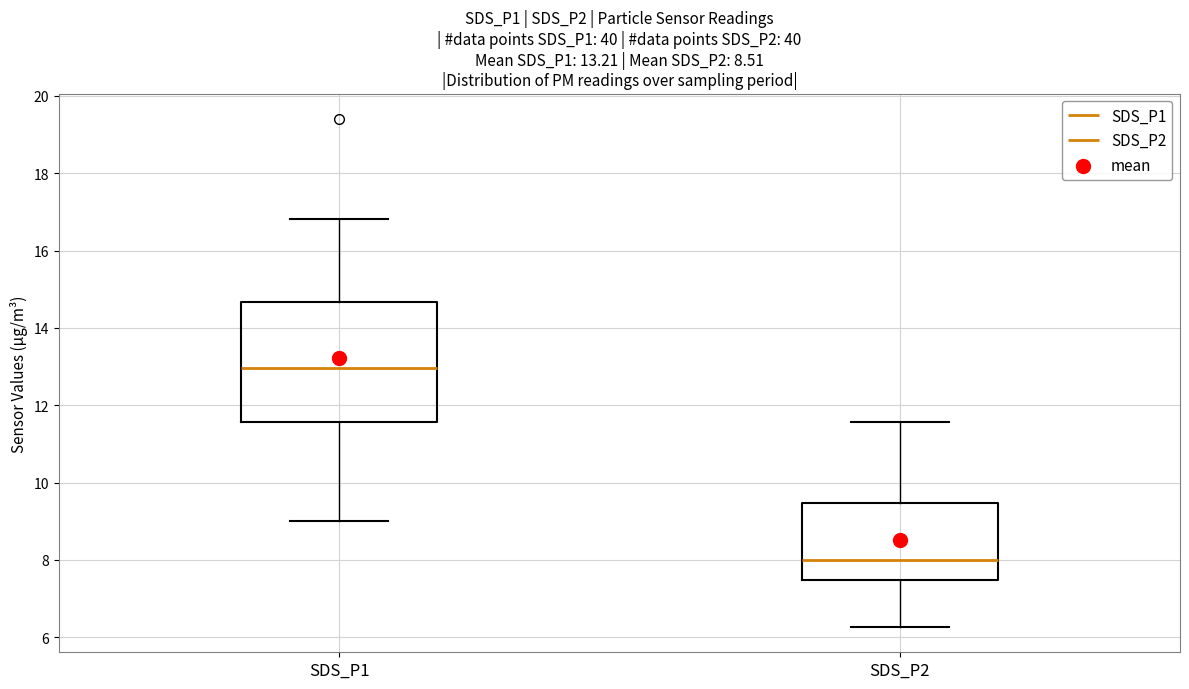

Which box is the tallest, from its lower edge to its upper edge?

SDS_P1